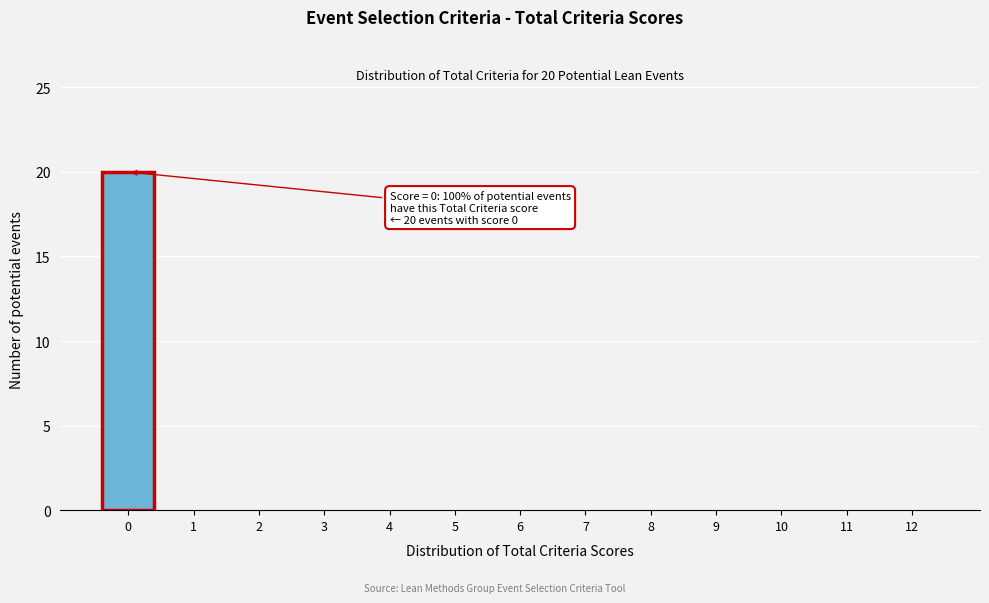

What is the change in value from 0 to 8?

-20